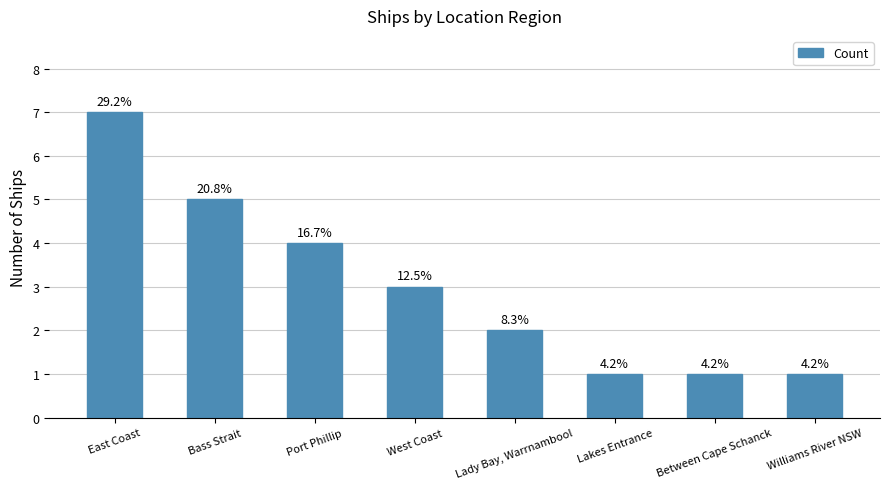

Are the bars grouped side by side (vs. stacked)?

No